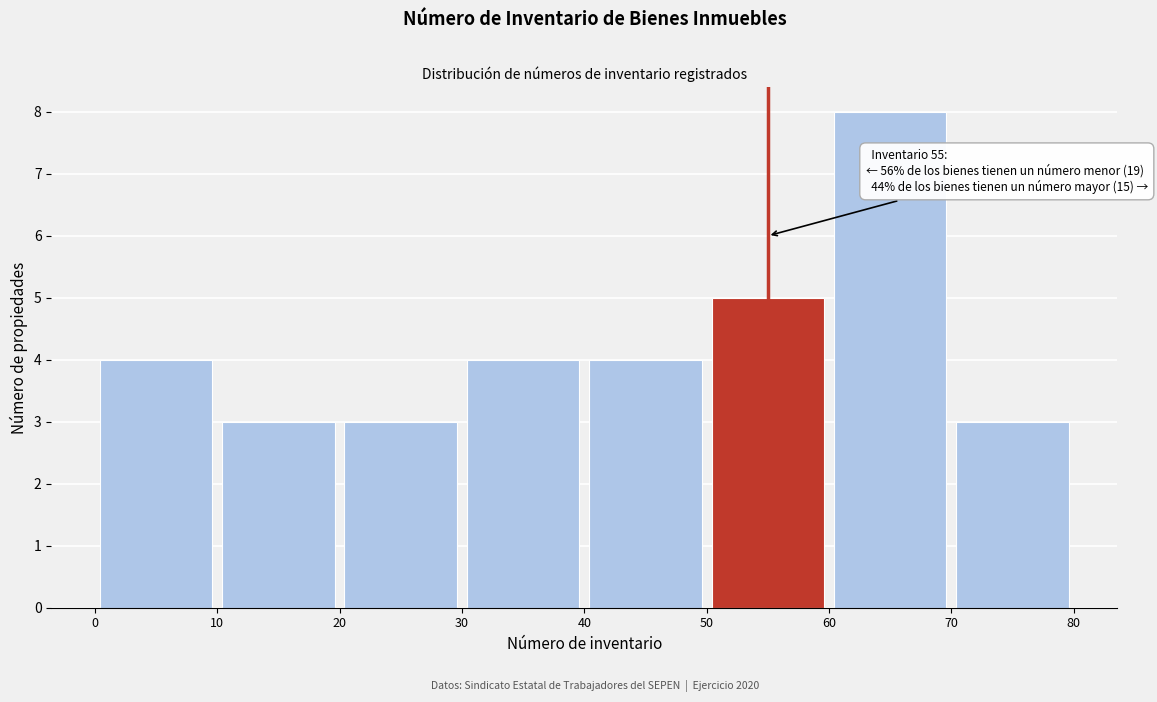

Over which range of the x-axis is the bar tallest?

60 to 70